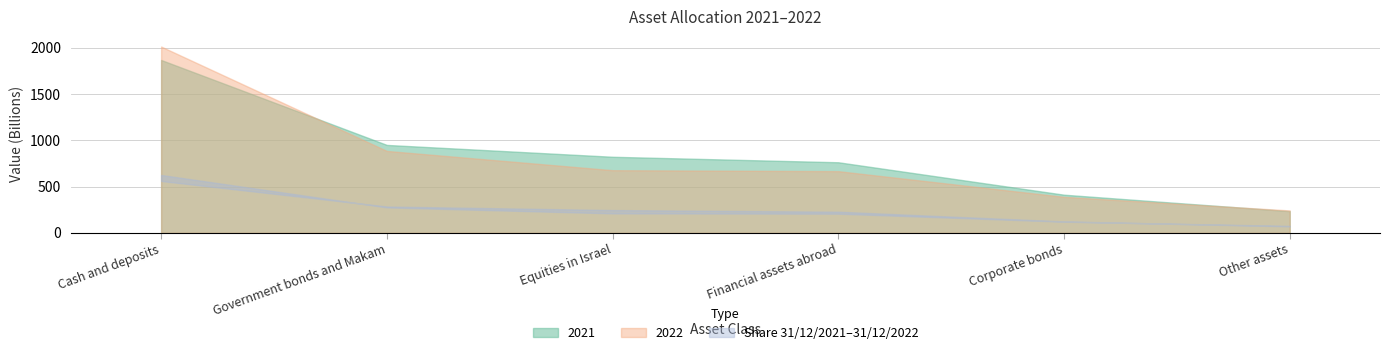

Between Financial assets abroad and Corporate bonds, which series saw the biggest shift?

2021